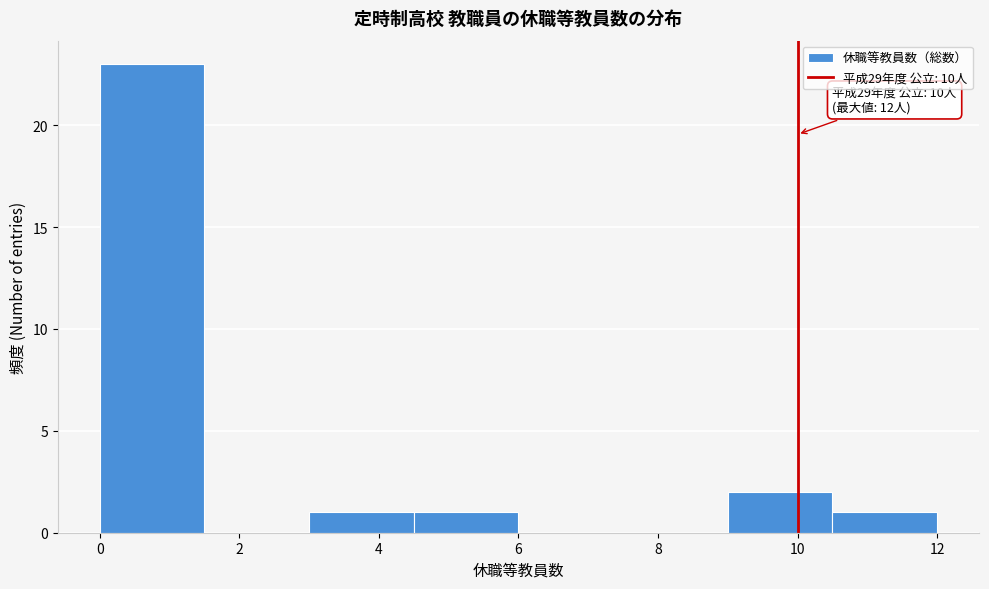

Over which range of the x-axis is the bar tallest?

0.0 to 1.5